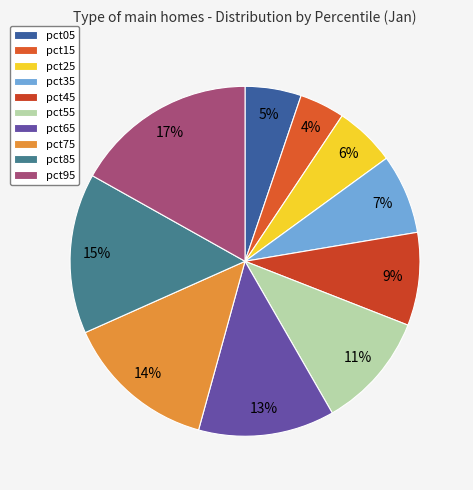

How much of the chart is everything except pct75?

86.0%